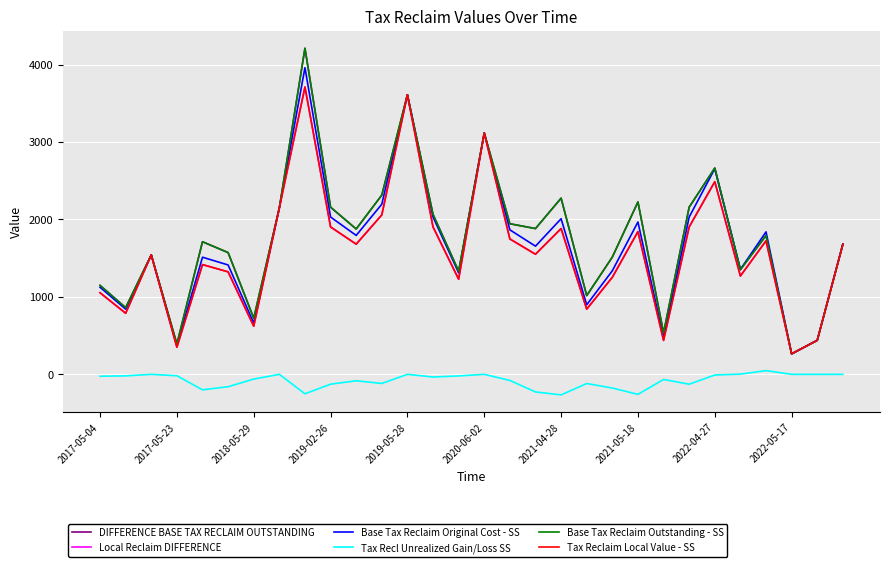

What is the sum of all DIFFERENCE BASE TAX RECLAIM OUTSTANDING values?

52533.5